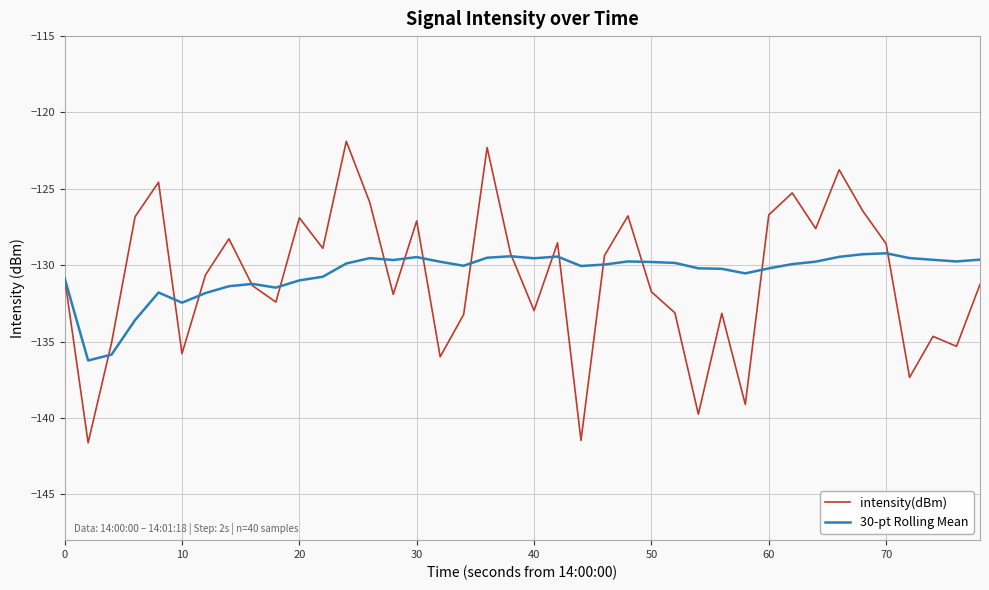

Which series has the largest range (max minus min)?

intensity(dBm)